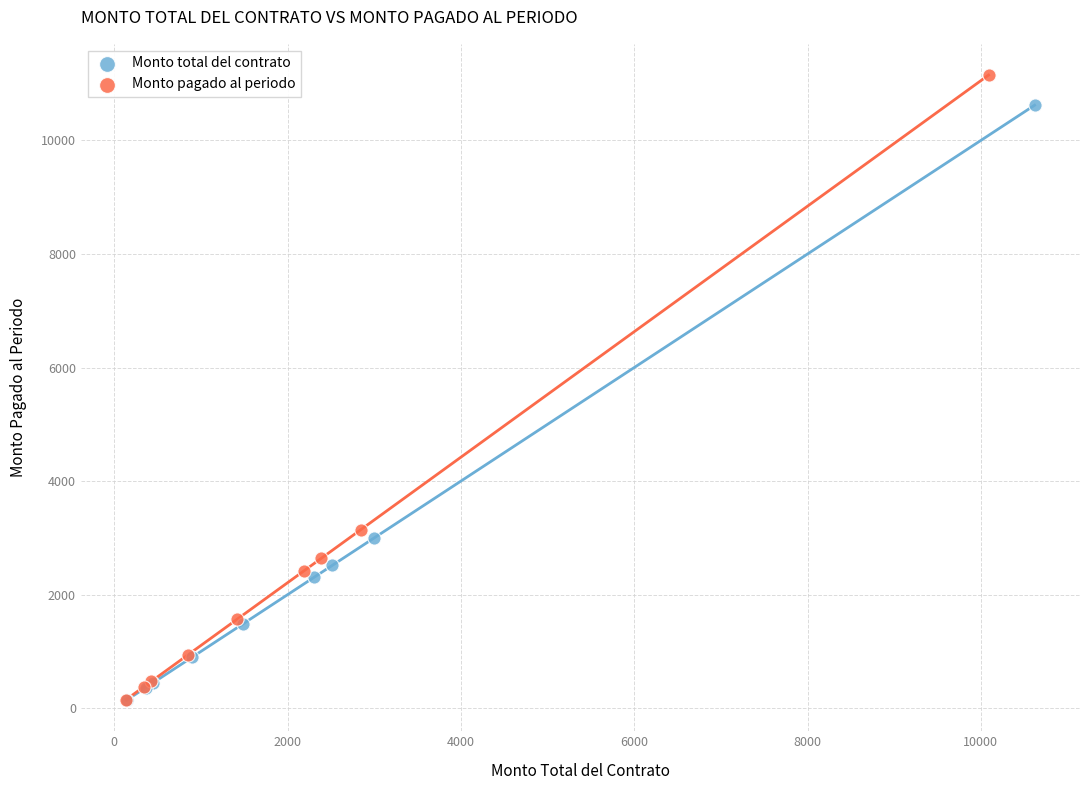

Which series has the widest spread of Y values?

Monto pagado al periodo